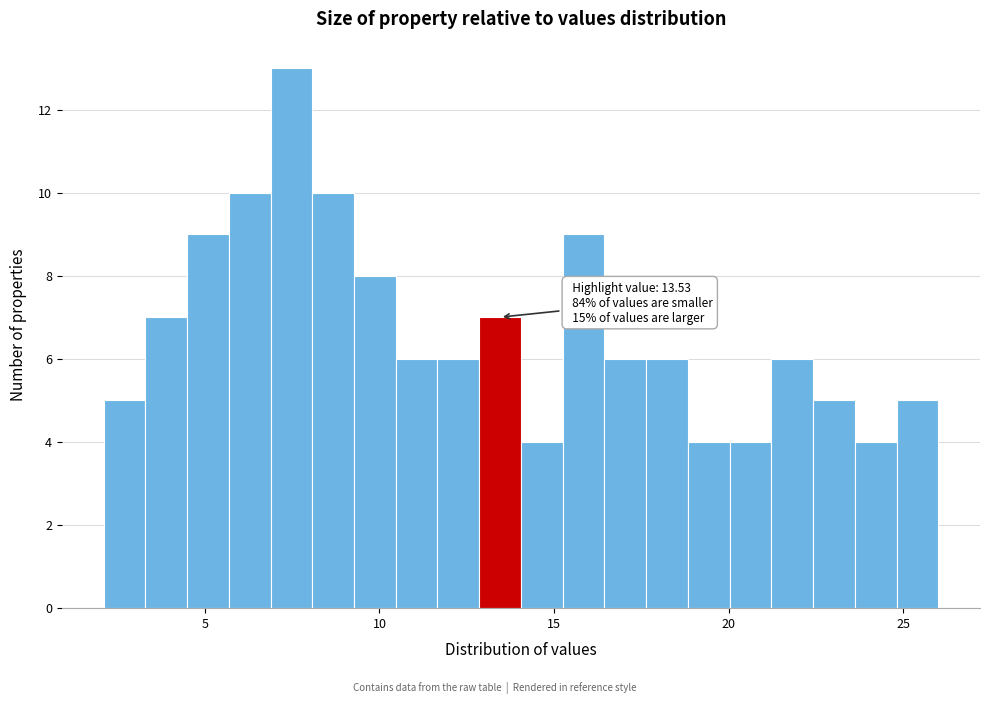

Around what value on the x-axis is the tallest bar? Give the approximate position of its centre, as read against the axis.

7.5